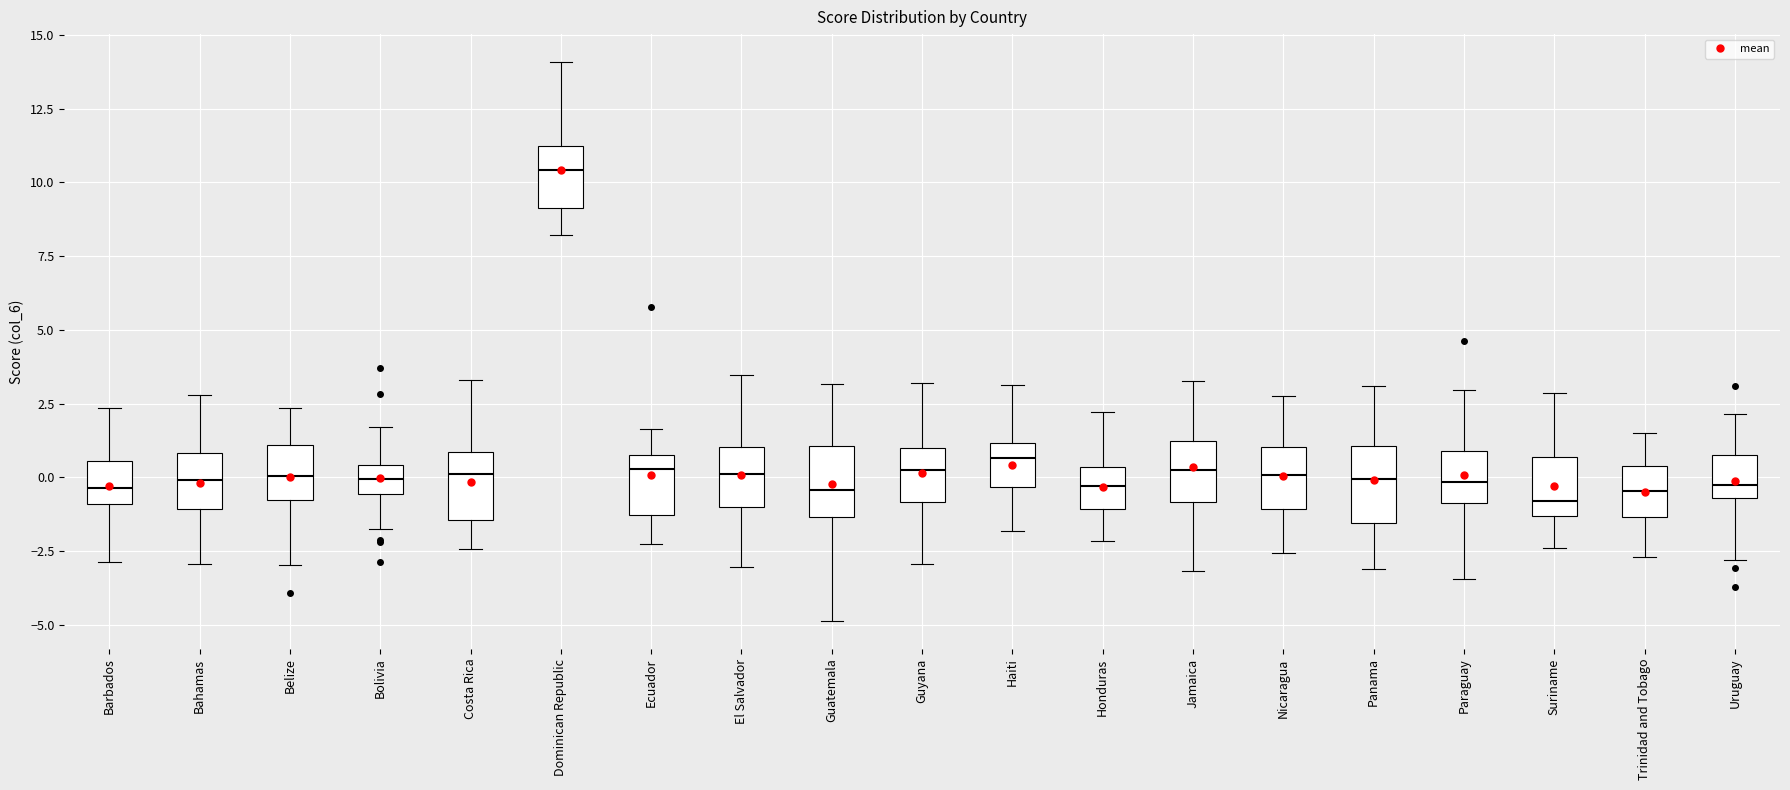

Where is the upper edge of the box for Panama on the y-axis? The values are not printed on the chart, so give them approximately, as read against the axis.

1.0